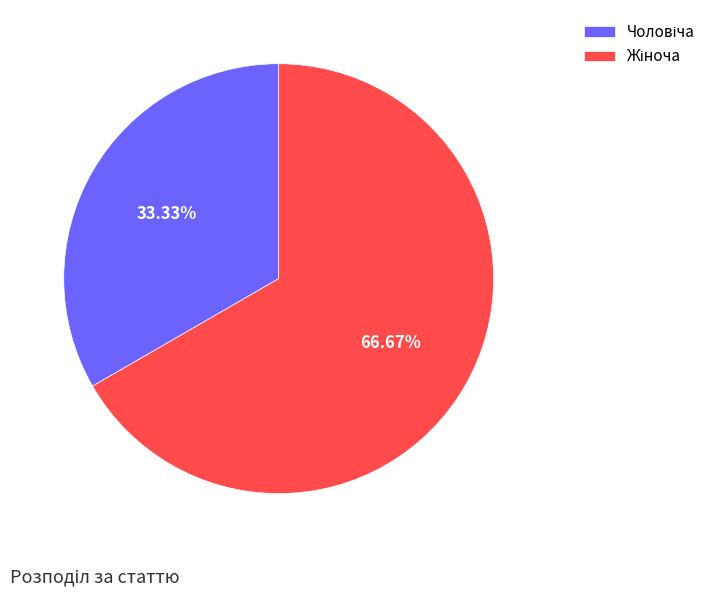

To the nearest percent, what is the average slice percentage?

50%